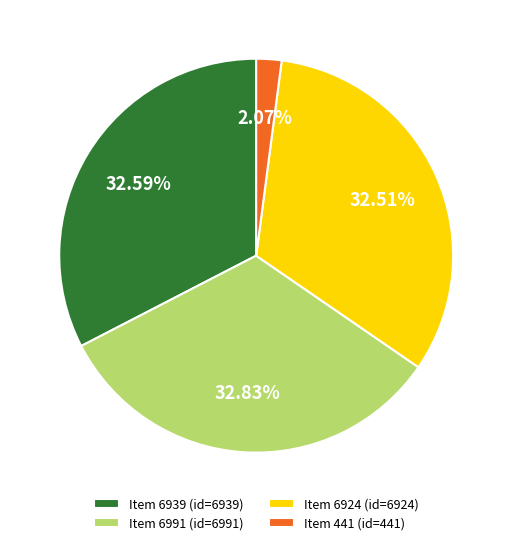

To the nearest percent, what portion does Item 6991 represent?

33%